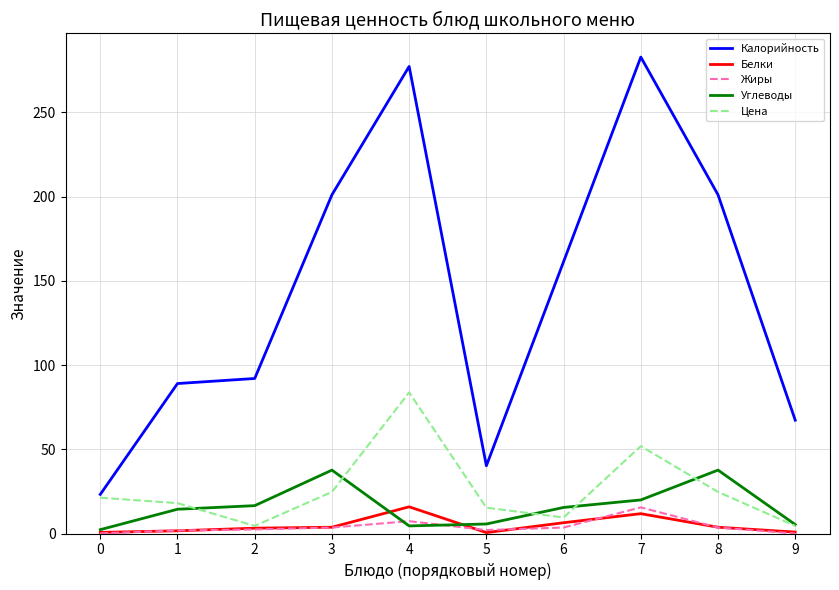

True or false: Углеводы and Цена intersect in this chart.

True